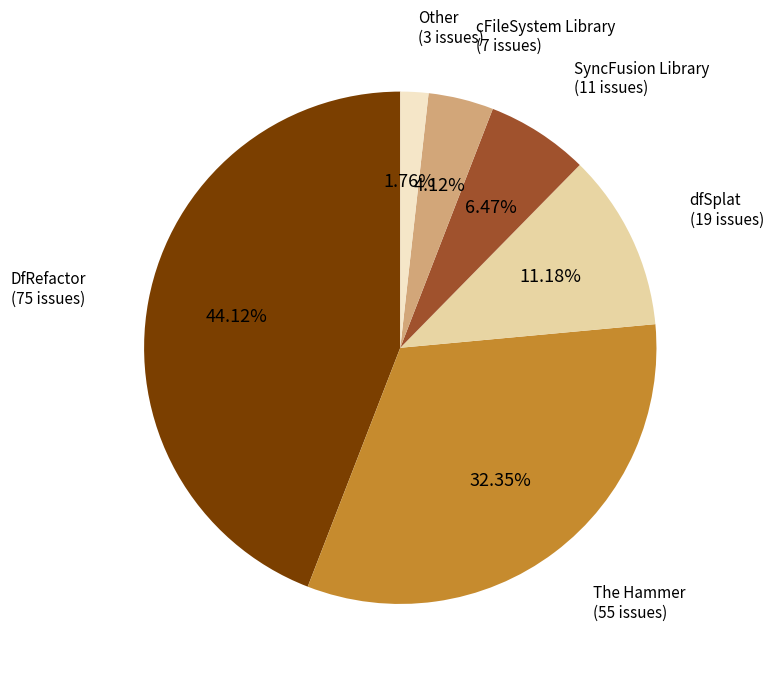

Is there any slice that represents more than half of the pie?

No